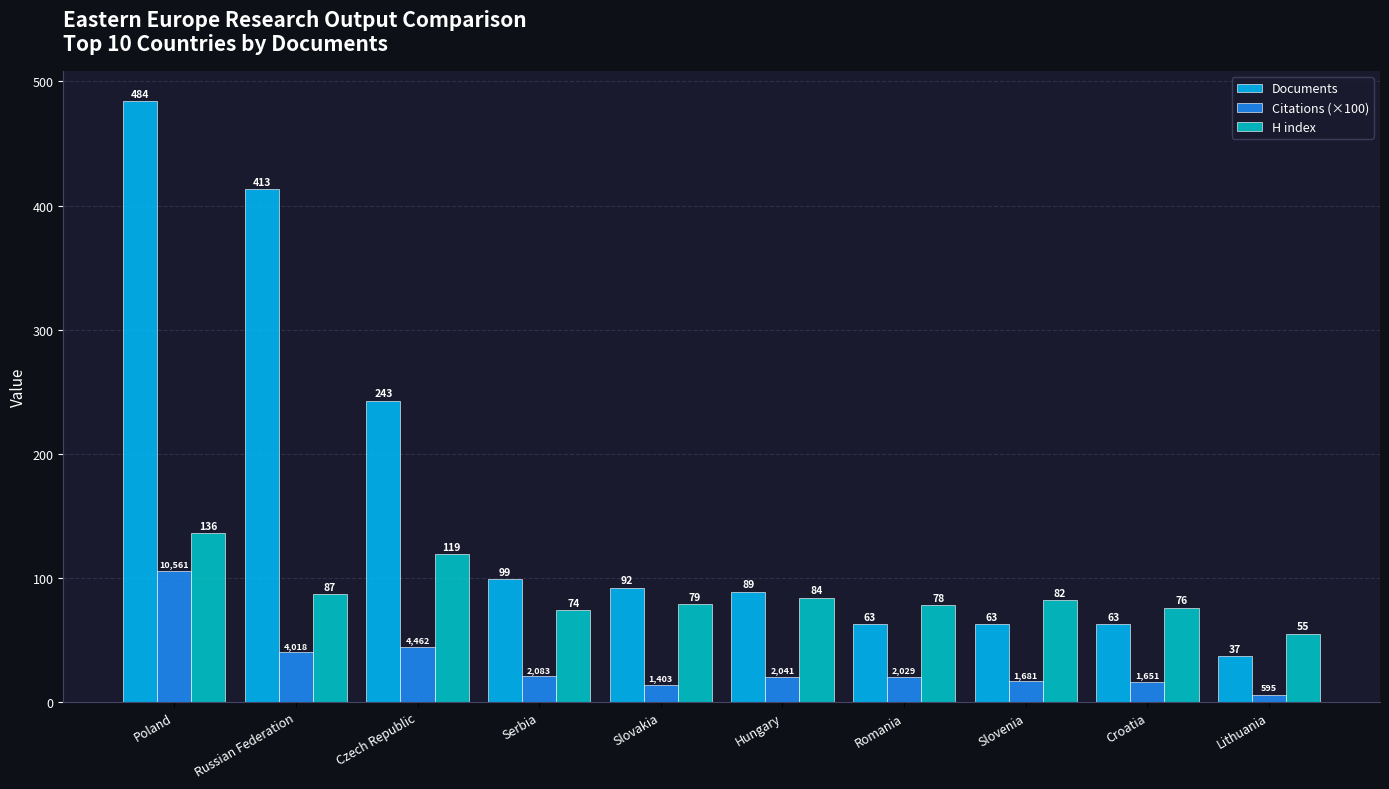

Are the bars horizontal?

No